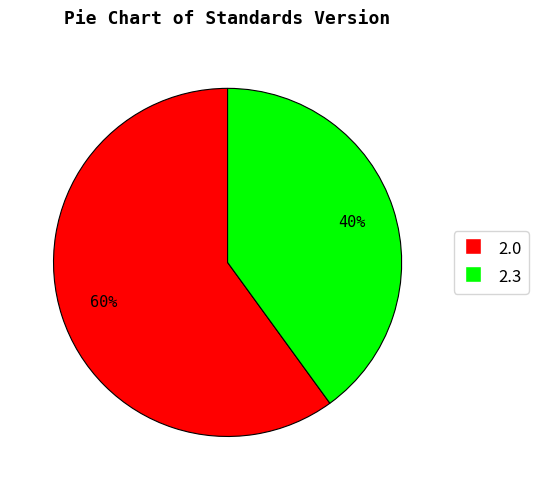

To the nearest percent, what is the average slice percentage?

50%